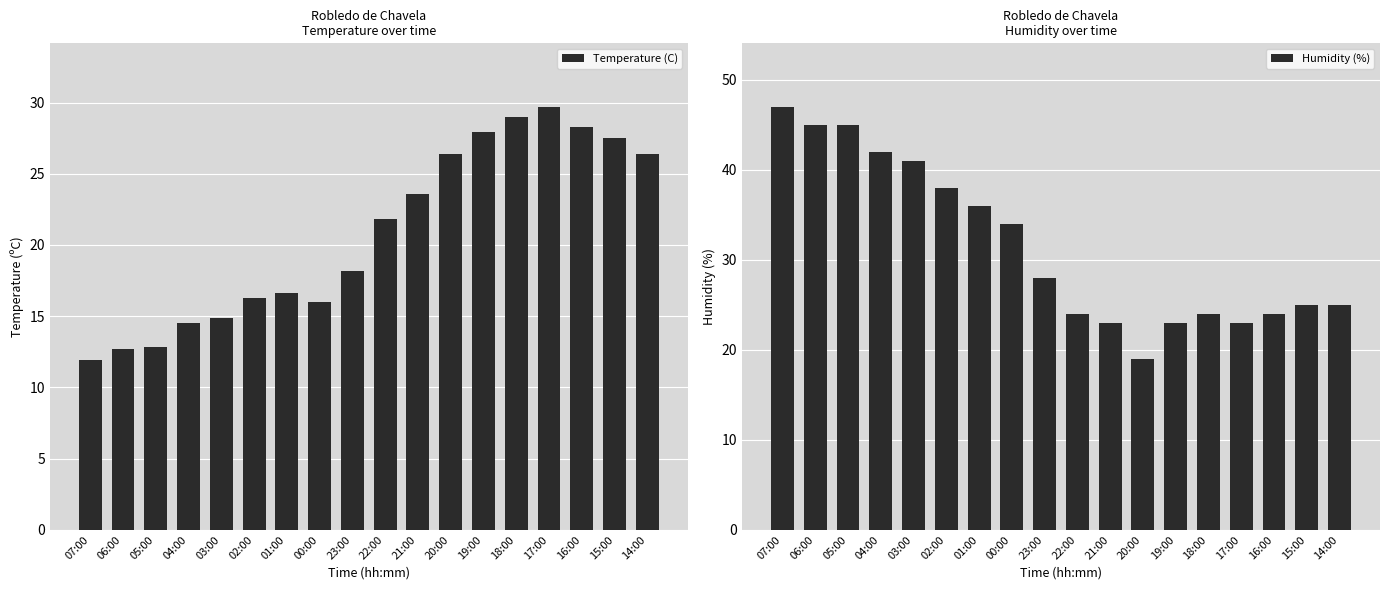

How many bars are there in each group?

2